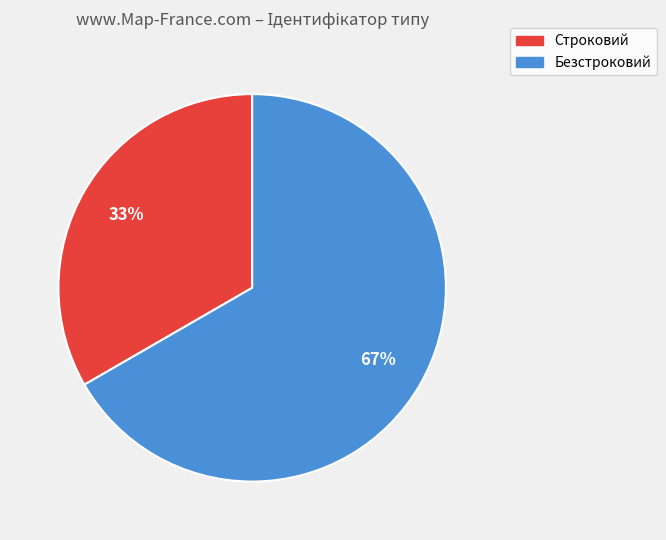

To the nearest percent, what percentage of the pie is Безстроковий?

67%